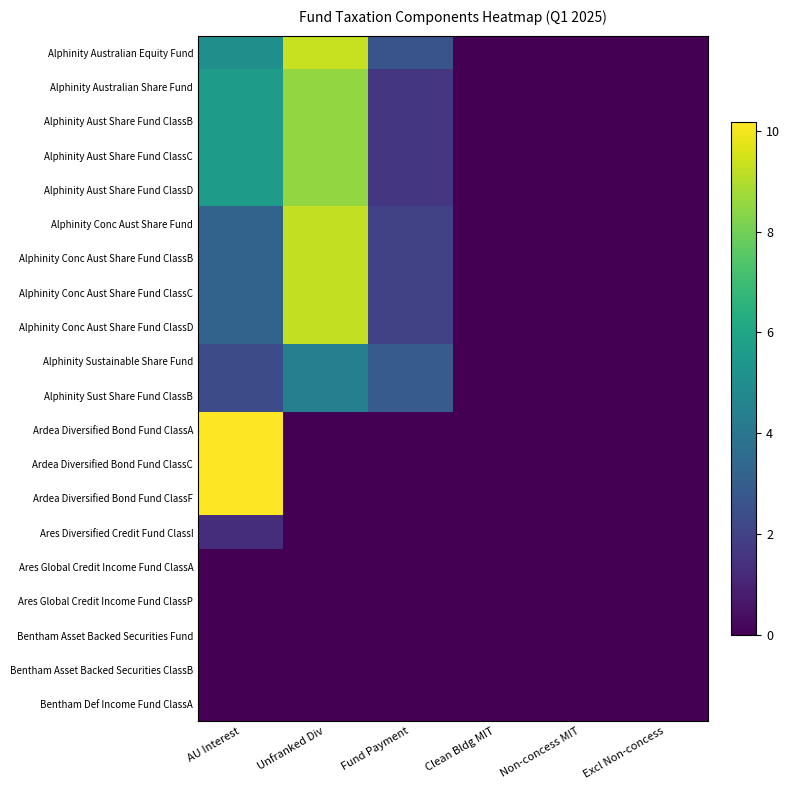

Reading left to right, extract all data points from this chart.

Alphinity Australian Equity Fund: AU Interest=5.1	Unfranked Div=9.3	Fund Payment=2.6	Clean Bldg MIT=0.0	Non-concess MIT=0.0	Excl Non-concess=0.0
Alphinity Australian Share Fund: AU Interest=5.6	Unfranked Div=8.5	Fund Payment=1.6	Clean Bldg MIT=0.0	Non-concess MIT=0.0	Excl Non-concess=0.0
Alphinity Aust Share Fund ClassB: AU Interest=5.6	Unfranked Div=8.5	Fund Payment=1.6	Clean Bldg MIT=0.0	Non-concess MIT=0.0	Excl Non-concess=0.0
Alphinity Aust Share Fund ClassC: AU Interest=5.6	Unfranked Div=8.5	Fund Payment=1.6	Clean Bldg MIT=0.0	Non-concess MIT=0.0	Excl Non-concess=0.0
Alphinity Aust Share Fund ClassD: AU Interest=5.6	Unfranked Div=8.5	Fund Payment=1.6	Clean Bldg MIT=0.0	Non-concess MIT=0.0	Excl Non-concess=0.0
Alphinity Conc Aust Share Fund: AU Interest=3.2	Unfranked Div=9.3	Fund Payment=2.0	Clean Bldg MIT=0.0	Non-concess MIT=0.0	Excl Non-concess=0.0
Alphinity Conc Aust Share Fund ClassB: AU Interest=3.2	Unfranked Div=9.3	Fund Payment=2.0	Clean Bldg MIT=0.0	Non-concess MIT=0.0	Excl Non-concess=0.0
Alphinity Conc Aust Share Fund ClassC: AU Interest=3.2	Unfranked Div=9.3	Fund Payment=2.0	Clean Bldg MIT=0.0	Non-concess MIT=0.0	Excl Non-concess=0.0
Alphinity Conc Aust Share Fund ClassD: AU Interest=3.2	Unfranked Div=9.3	Fund Payment=2.0	Clean Bldg MIT=0.0	Non-concess MIT=0.0	Excl Non-concess=0.0
Alphinity Sustainable Share Fund: AU Interest=2.4	Unfranked Div=4.4	Fund Payment=2.9	Clean Bldg MIT=0.0	Non-concess MIT=0.0	Excl Non-concess=0.0
Alphinity Sust Share Fund ClassB: AU Interest=2.4	Unfranked Div=4.4	Fund Payment=2.9	Clean Bldg MIT=0.0	Non-concess MIT=0.0	Excl Non-concess=0.0
Ardea Diversified Bond Fund ClassA: AU Interest=10.2	Unfranked Div=0.0	Fund Payment=0.0	Clean Bldg MIT=0.0	Non-concess MIT=0.0	Excl Non-concess=0.0
Ardea Diversified Bond Fund ClassC: AU Interest=10.2	Unfranked Div=0.0	Fund Payment=0.0	Clean Bldg MIT=0.0	Non-concess MIT=0.0	Excl Non-concess=0.0
Ardea Diversified Bond Fund ClassF: AU Interest=10.2	Unfranked Div=0.0	Fund Payment=0.0	Clean Bldg MIT=0.0	Non-concess MIT=0.0	Excl Non-concess=0.0
Ares Diversified Credit Fund ClassI: AU Interest=1.3	Unfranked Div=0.0	Fund Payment=0.0	Clean Bldg MIT=0.0	Non-concess MIT=0.0	Excl Non-concess=0.0
Ares Global Credit Income Fund ClassA: AU Interest=0.0	Unfranked Div=0.0	Fund Payment=0.0	Clean Bldg MIT=0.0	Non-concess MIT=0.0	Excl Non-concess=0.0
Ares Global Credit Income Fund ClassP: AU Interest=0.0	Unfranked Div=0.0	Fund Payment=0.0	Clean Bldg MIT=0.0	Non-concess MIT=0.0	Excl Non-concess=0.0
Bentham Asset Backed Securities Fund: AU Interest=0.0	Unfranked Div=0.0	Fund Payment=0.0	Clean Bldg MIT=0.0	Non-concess MIT=0.0	Excl Non-concess=0.0
Bentham Asset Backed Securities ClassB: AU Interest=0.0	Unfranked Div=0.0	Fund Payment=0.0	Clean Bldg MIT=0.0	Non-concess MIT=0.0	Excl Non-concess=0.0
Bentham Def Income Fund ClassA: AU Interest=0.0	Unfranked Div=0.0	Fund Payment=0.0	Clean Bldg MIT=0.0	Non-concess MIT=0.0	Excl Non-concess=0.0